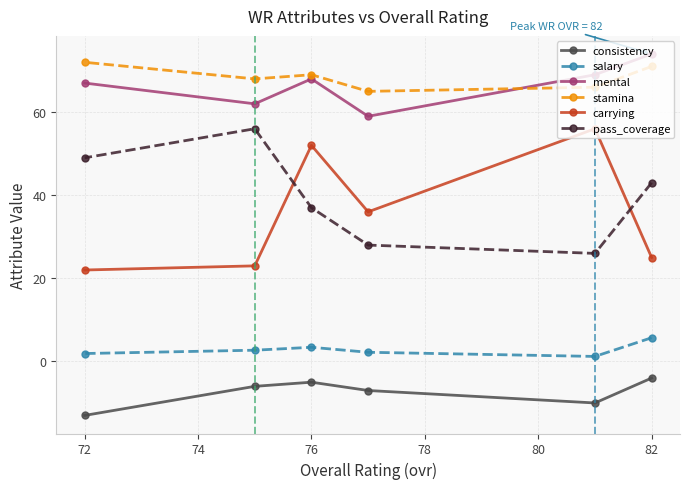

What is the difference between the second highest and minimum values in the carrying series?

30.0